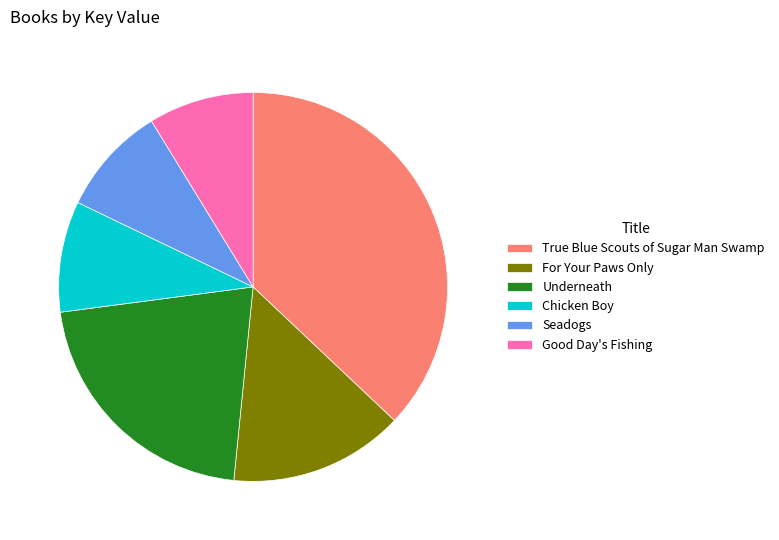

True or false: Seadogs accounts for 22% of the total.

False